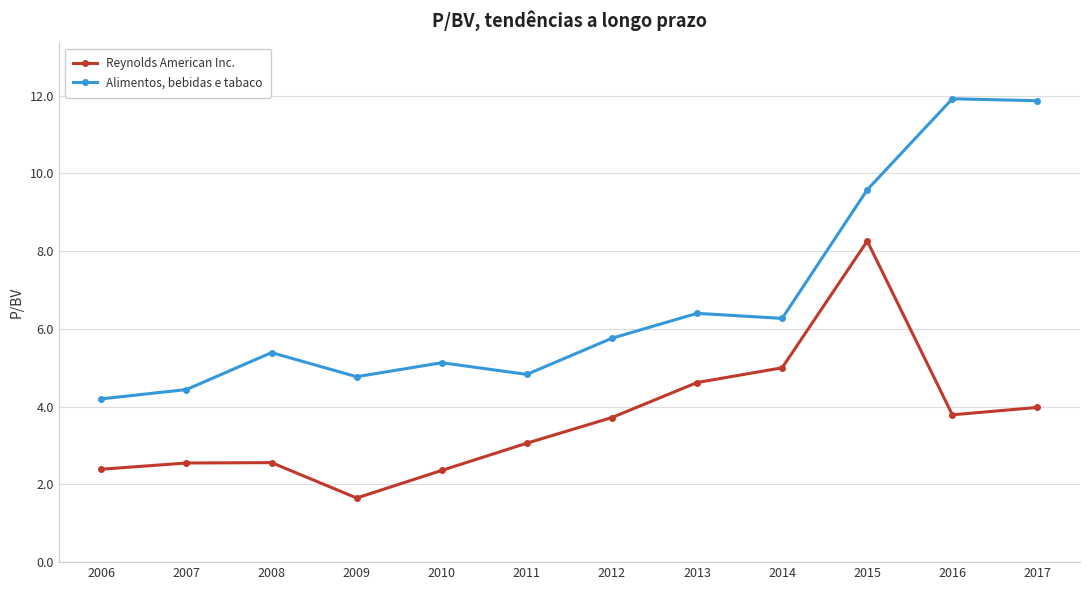

What is the difference between the Alimentos, bebidas e tabaco values at 2012 and 2015?

3.8